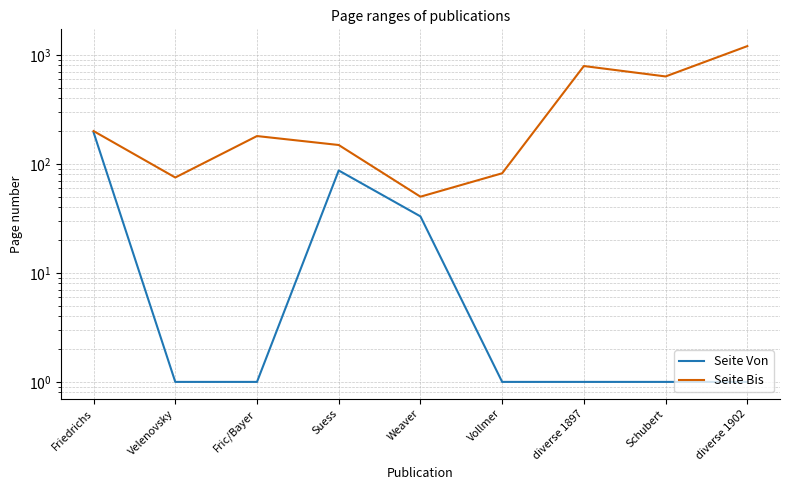

Does the chart display data point markers on the line(s)?

No